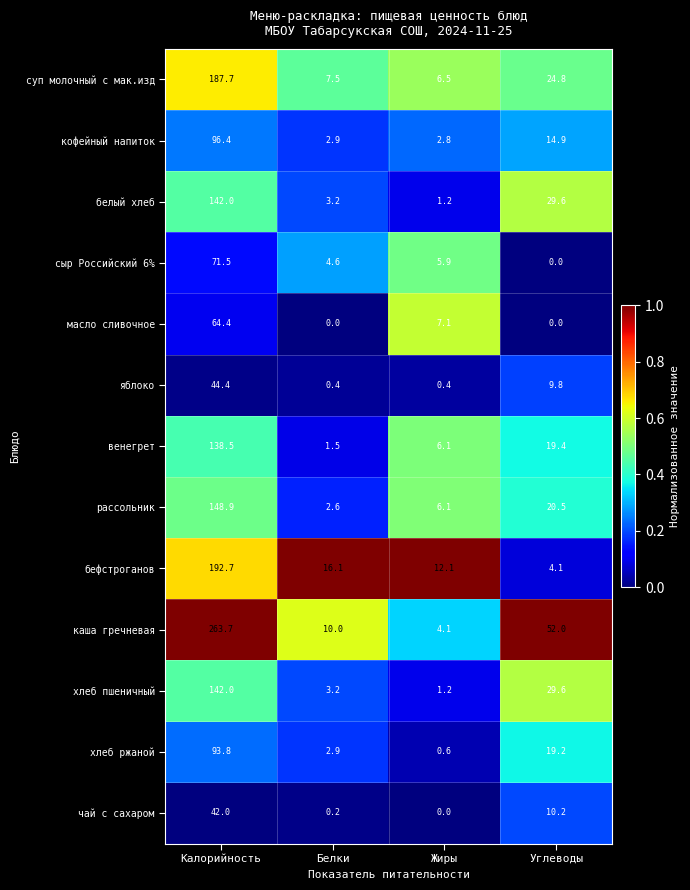

Which series has the largest range (max minus min)?

каша гречневая